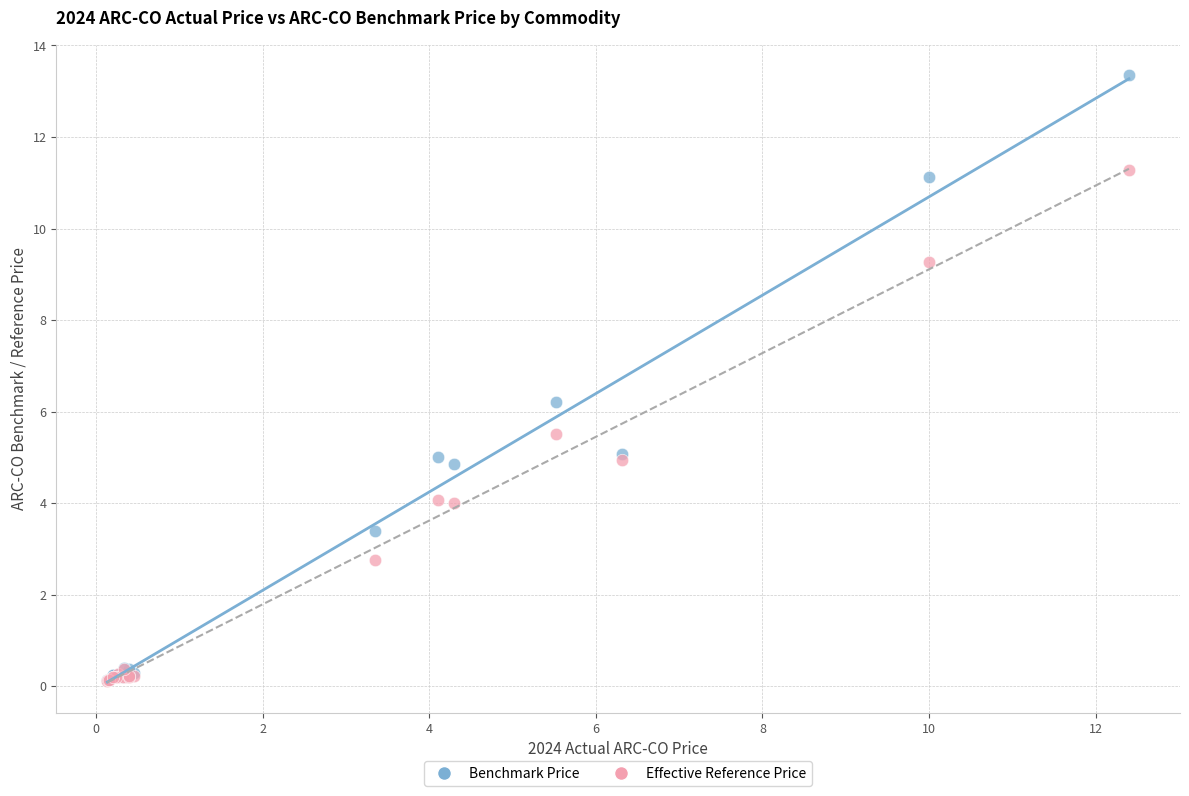

Across all series, what Y value is closest to 6?

6.2